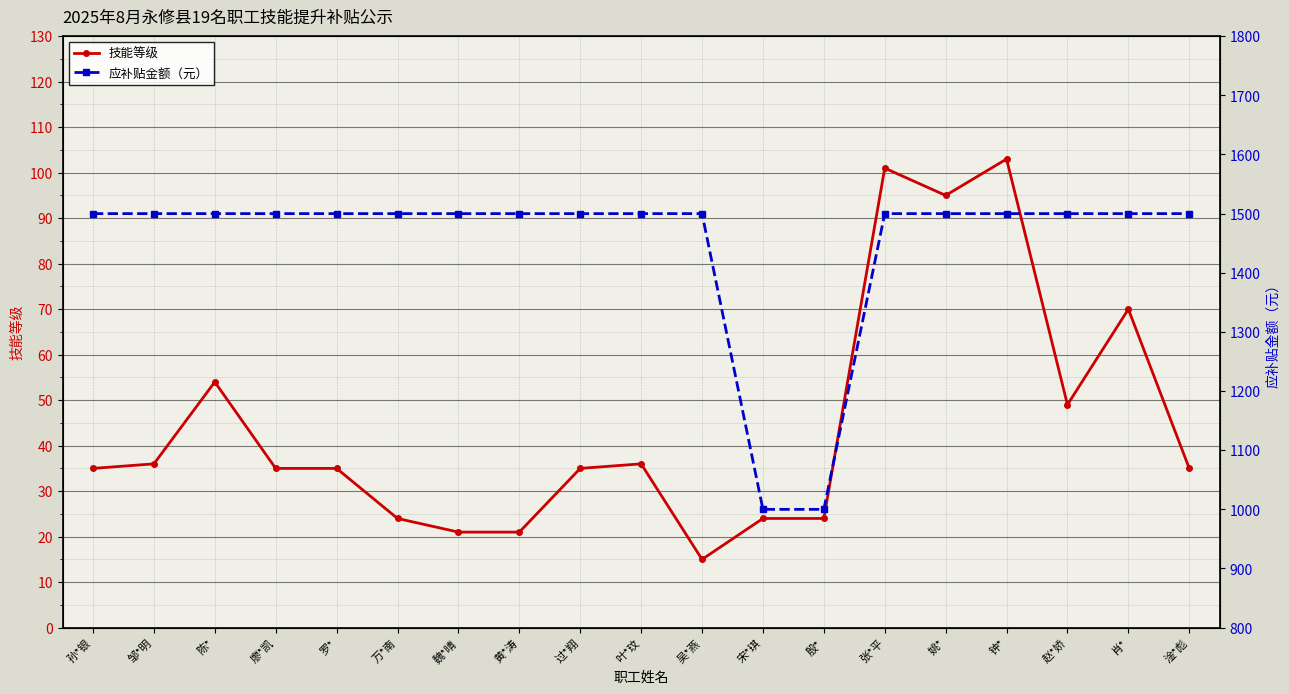

What is the sum of the 应补贴金额（元） values at 孙*银 and 万*南?

3000